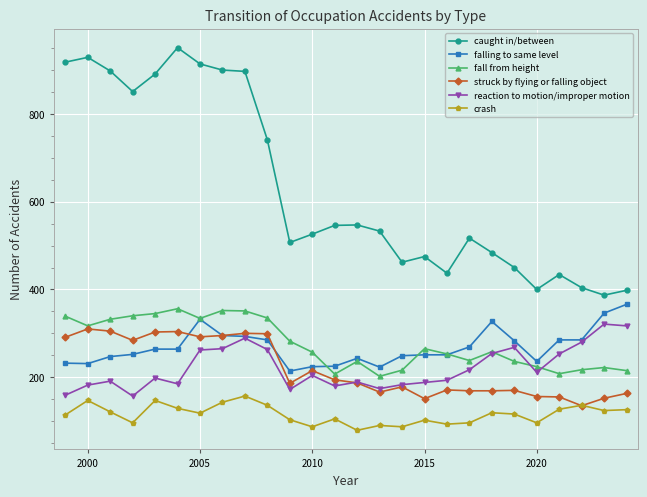

True or false: fall from height has more than 0 interior local peaks.

True